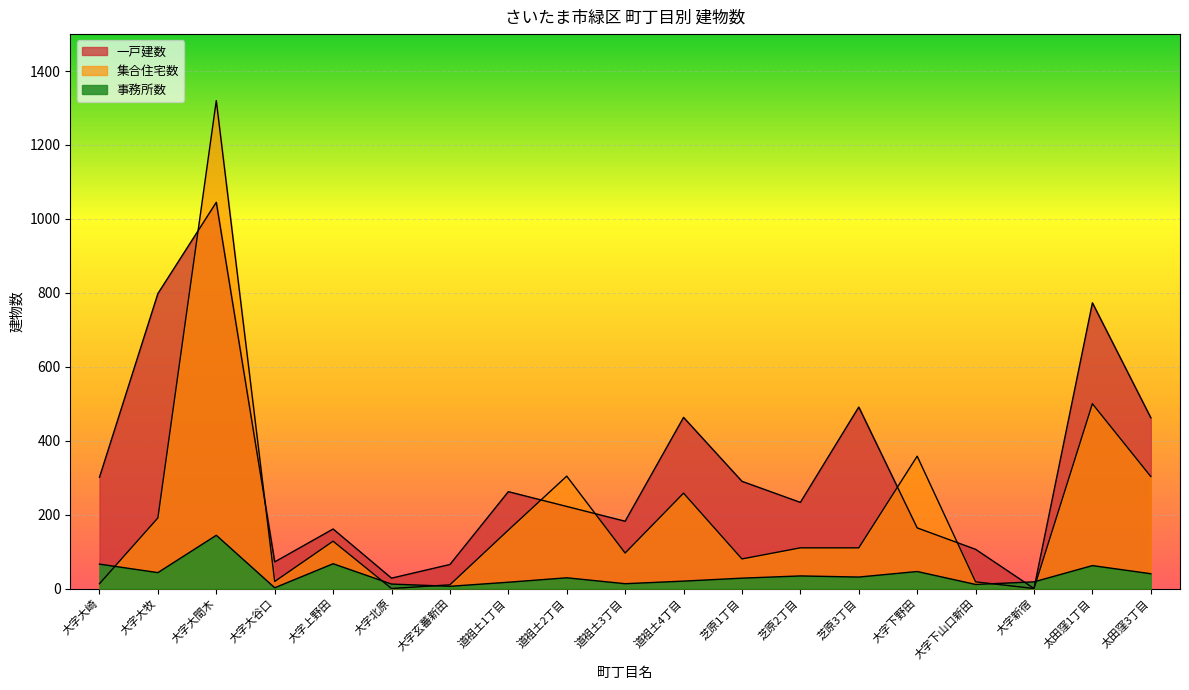

Reading right to left, list all the values displayed in this chart.

一戸建数: 462	773	0	106	164	491	233	290	463	182	222	262	65	28	161	72	1045	798	301
集合住宅数: 303	500	0	18	358	110	110	80	258	96	304	158	10	0	128	19	1320	191	13
事務所数: 40	62	18	11	46	31	34	28	20	13	29	17	6	12	67	2	144	43	66